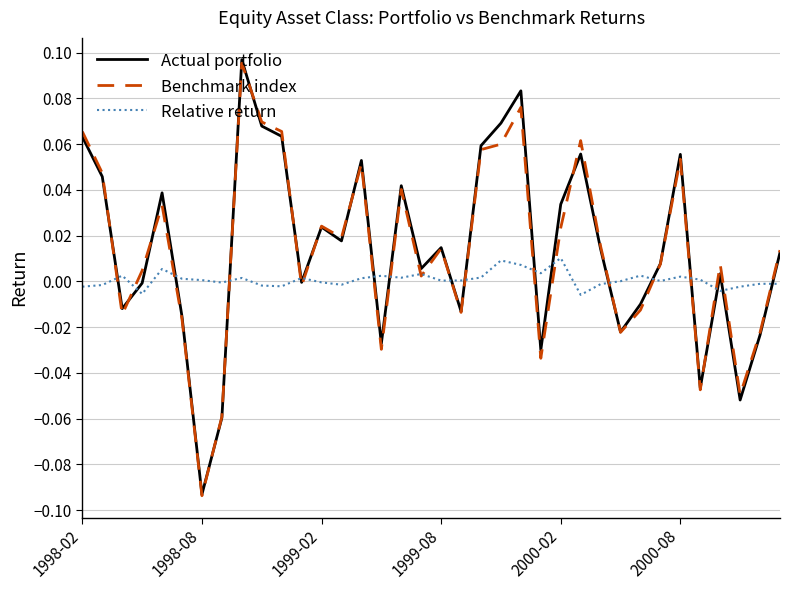

How many categories are shown in the chart?

36